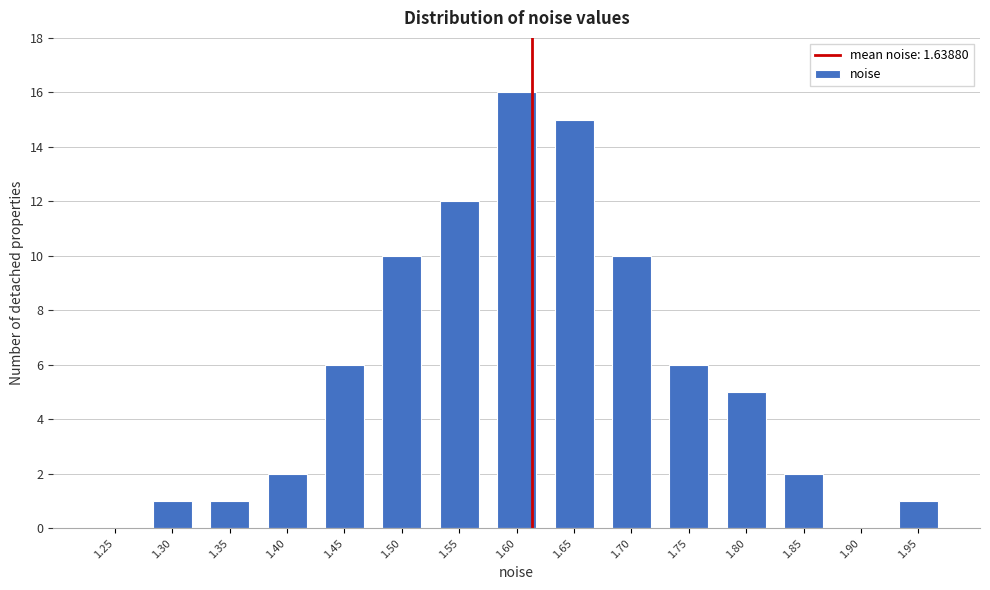

Reading right to left, extract all data points from this chart.

1.95=1	1.90=0	1.85=2	1.80=5	1.75=6	1.70=10	1.65=15	1.60=16	1.55=12	1.50=10	1.45=6	1.40=2	1.35=1	1.30=1	1.25=0